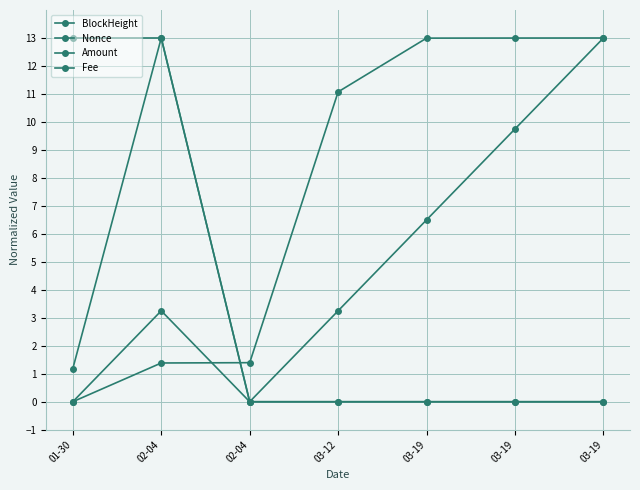

True or false: Amount and Fee intersect in this chart.

False